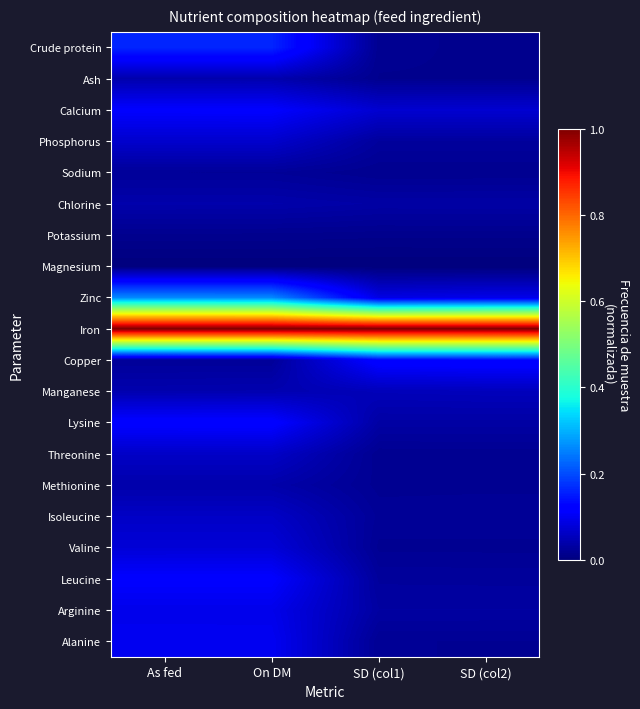

Reading left to right, extract all data points from this chart.

Crude protein: As fed=0.2	On DM=0.2	SD (col1)=0.0	SD (col2)=0.0
Ash: As fed=0.0	On DM=0.0	SD (col1)=0.0	SD (col2)=0.0
Calcium: As fed=0.1	On DM=0.1	SD (col1)=0.1	SD (col2)=0.1
Phosphorus: As fed=0.1	On DM=0.1	SD (col1)=0.0	SD (col2)=0.0
Sodium: As fed=0.0	On DM=0.0	SD (col1)=0.0	SD (col2)=0.0
Chlorine: As fed=0.0	On DM=0.0	SD (col1)=0.0	SD (col2)=0.0
Potassium: As fed=0.0	On DM=0.0	SD (col1)=0.0	SD (col2)=0.0
Magnesium: As fed=0.0	On DM=0.0	SD (col1)=0.0	SD (col2)=0.0
Zinc: As fed=0.3	On DM=0.3	SD (col1)=0.1	SD (col2)=0.1
Iron: As fed=1.0	On DM=1.0	SD (col1)=1.0	SD (col2)=1.0
Copper: As fed=0.0	On DM=0.0	SD (col1)=0.1	SD (col2)=0.1
Manganese: As fed=0.0	On DM=0.0	SD (col1)=0.1	SD (col2)=0.1
Lysine: As fed=0.1	On DM=0.1	SD (col1)=0.0	SD (col2)=0.0
Threonine: As fed=0.1	On DM=0.1	SD (col1)=0.0	SD (col2)=0.0
Methionine: As fed=0.0	On DM=0.0	SD (col1)=0.0	SD (col2)=0.0
Isoleucine: As fed=0.1	On DM=0.1	SD (col1)=0.0	SD (col2)=0.0
Valine: As fed=0.1	On DM=0.1	SD (col1)=0.0	SD (col2)=0.0
Leucine: As fed=0.1	On DM=0.1	SD (col1)=0.0	SD (col2)=0.0
Arginine: As fed=0.1	On DM=0.1	SD (col1)=0.0	SD (col2)=0.0
Alanine: As fed=0.1	On DM=0.1	SD (col1)=0.0	SD (col2)=0.0